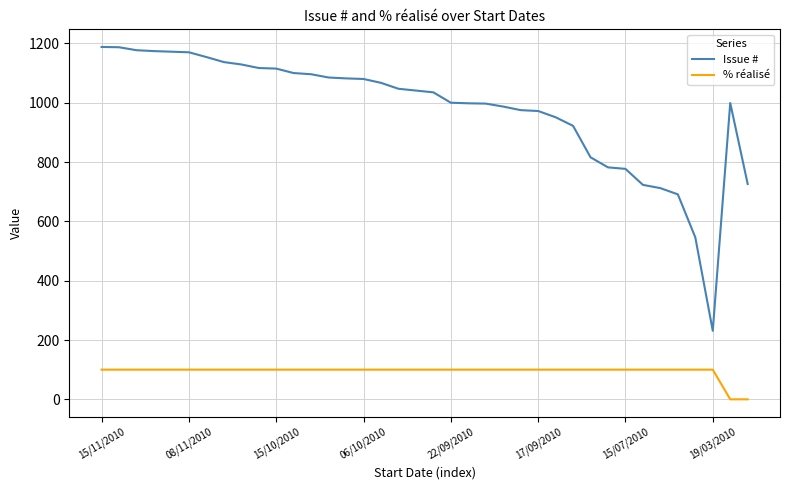

True or false: % réalisé and Issue # intersect in this chart.

False